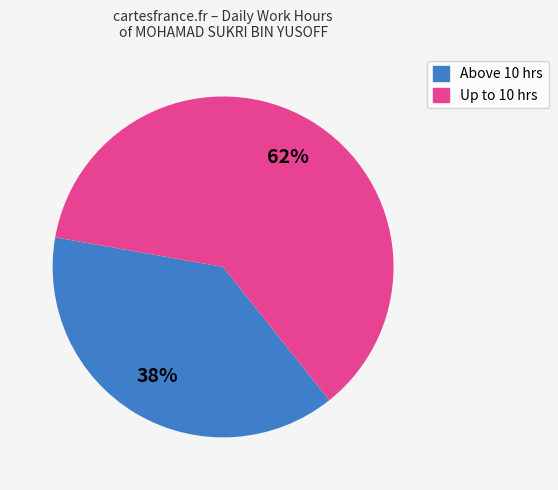

Is there any slice that represents more than half of the pie?

Yes